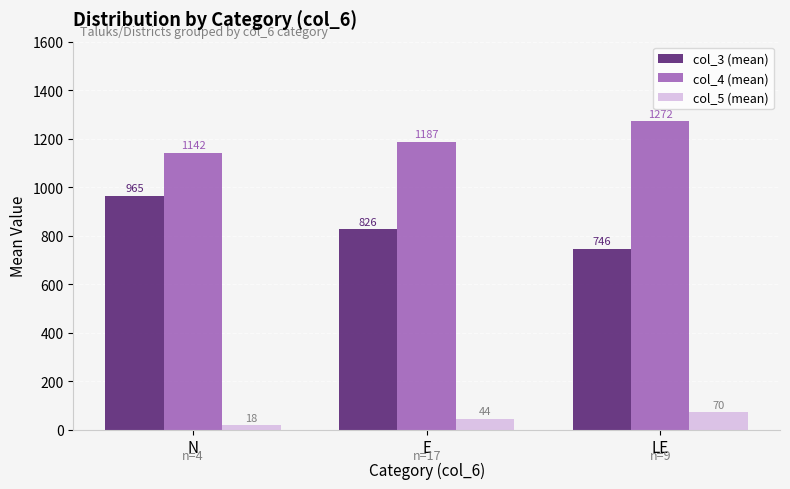

The col_4 (mean) series shows 1187.3 at E. True or false?

True